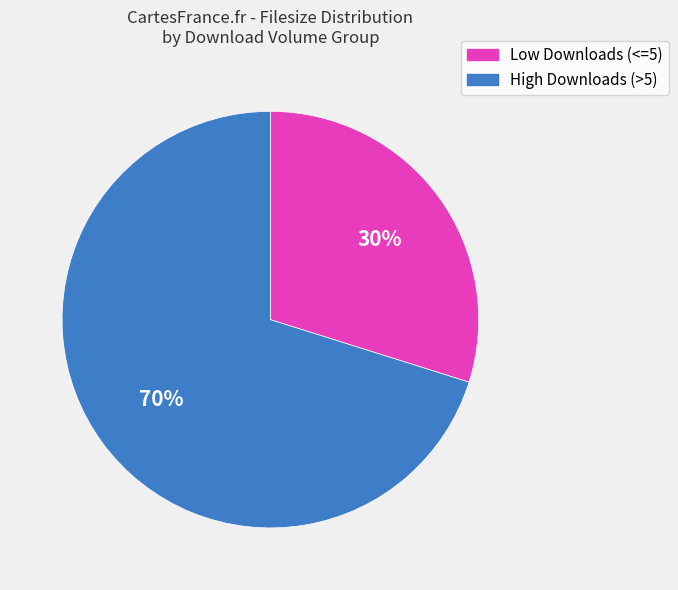

Rank the categories by value from highest to lowest.

High Downloads (>5), Low Downloads (<=5)